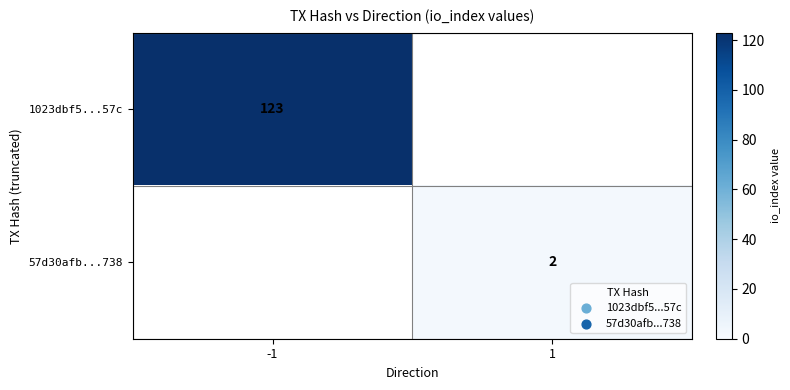

Is it true that 57d30afb...738 equals 0 at 1?

False